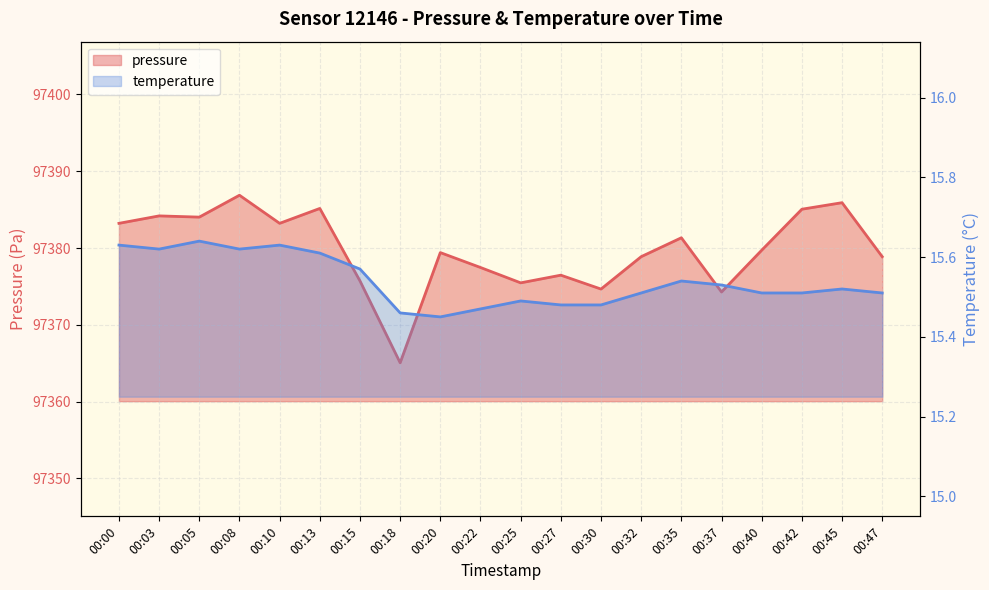

What is the spread (max minus min) of values at 00:22?

97362.0